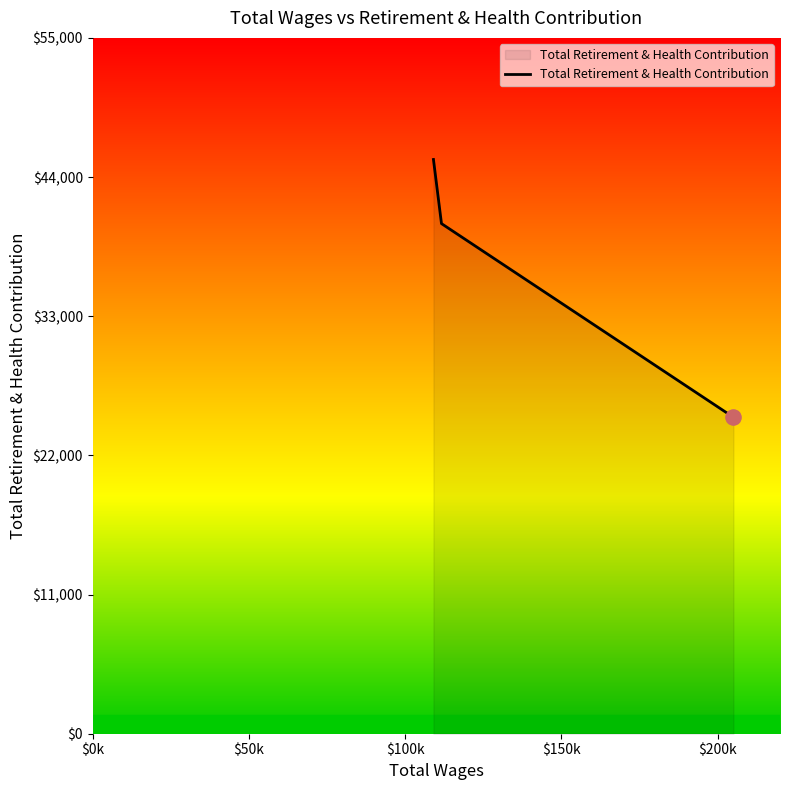

What is the difference between the maximum and second lowest values?

5068